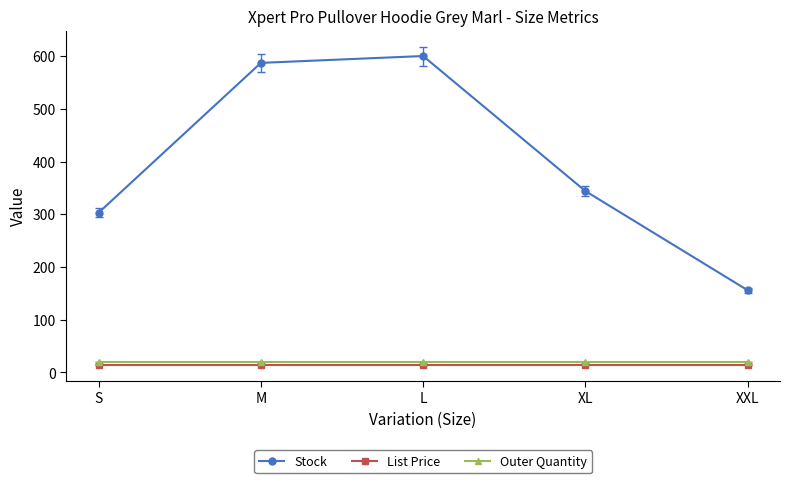

Which series has the widest spread of values?

Stock